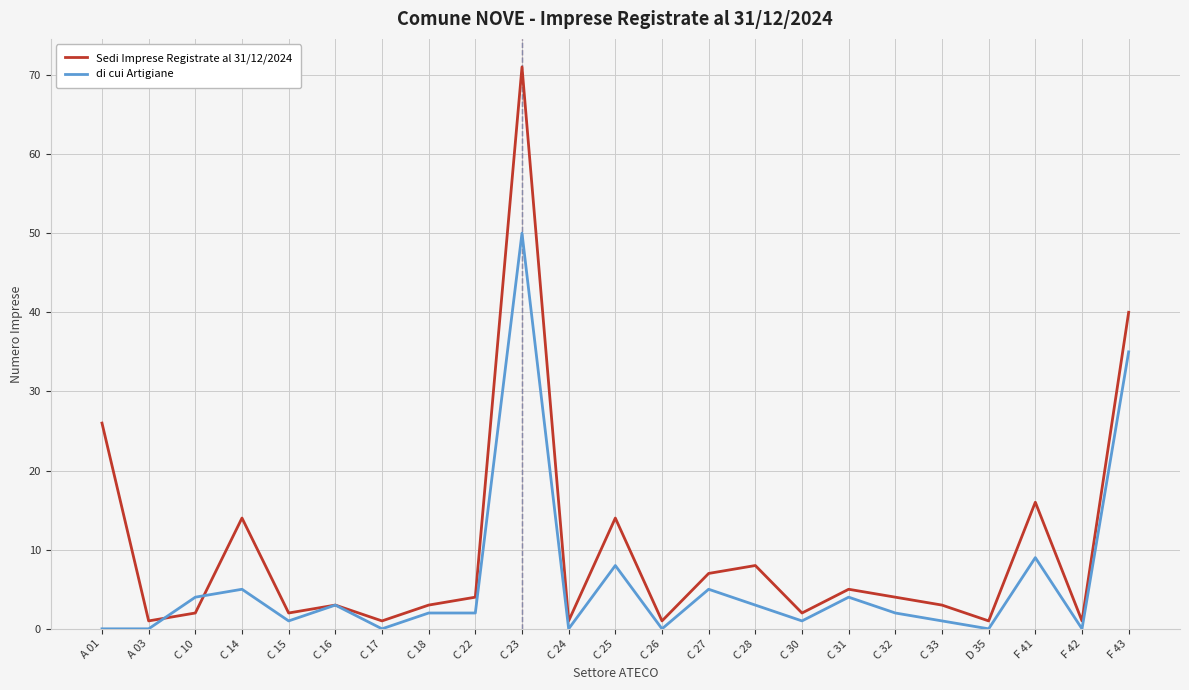

In Sedi Imprese Registrate al 31/12/2024, how many points are higher than both neighbors (excluding endpoints)?

7